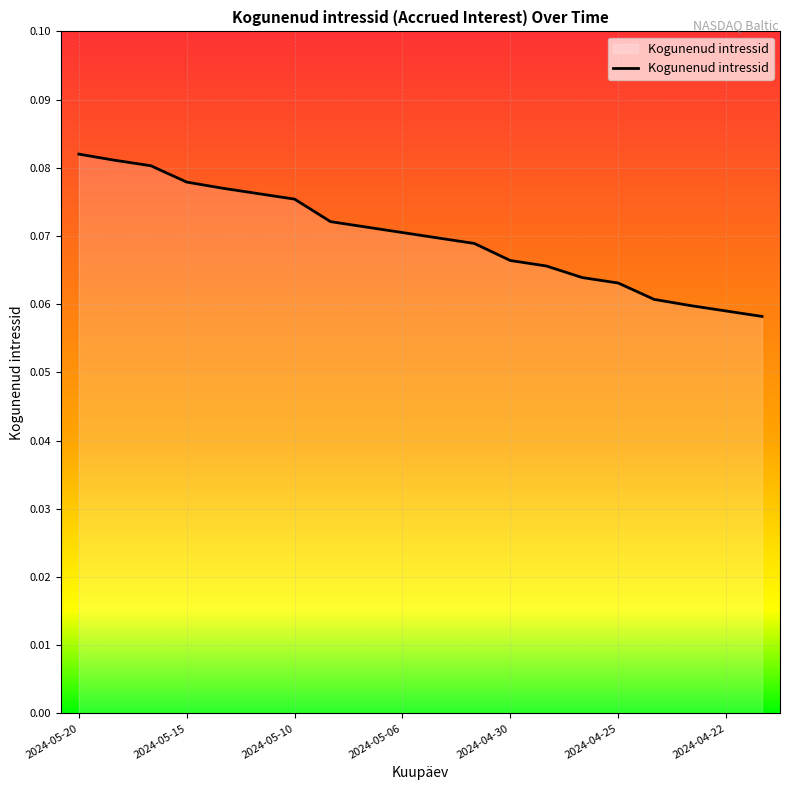

How many lines are shown in the chart?

1